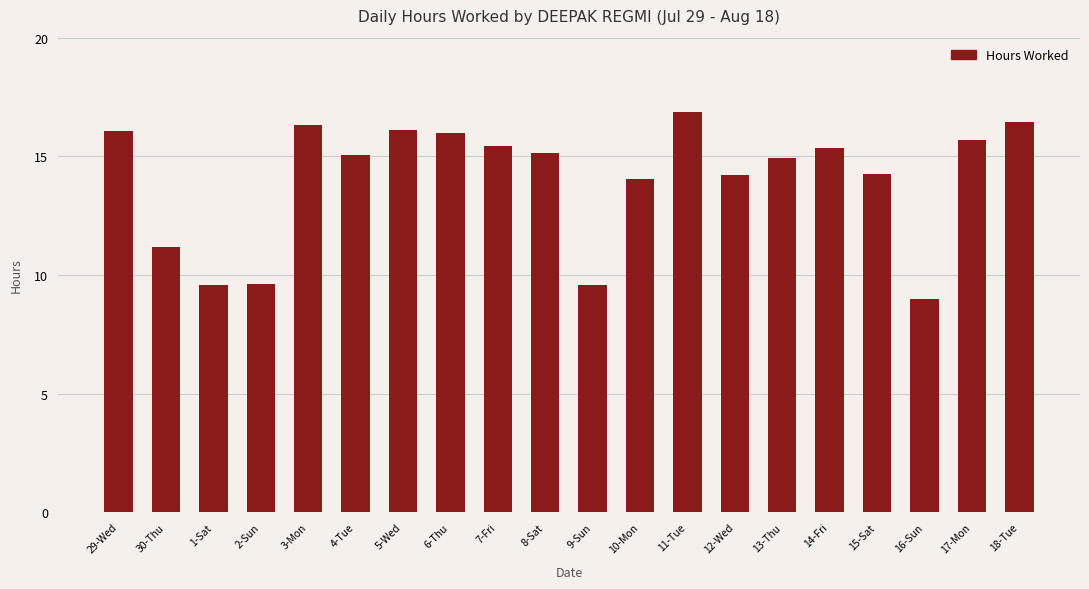

Approximately how many times larger is the value at 13-Thu compared to 2-Sun?

1.6